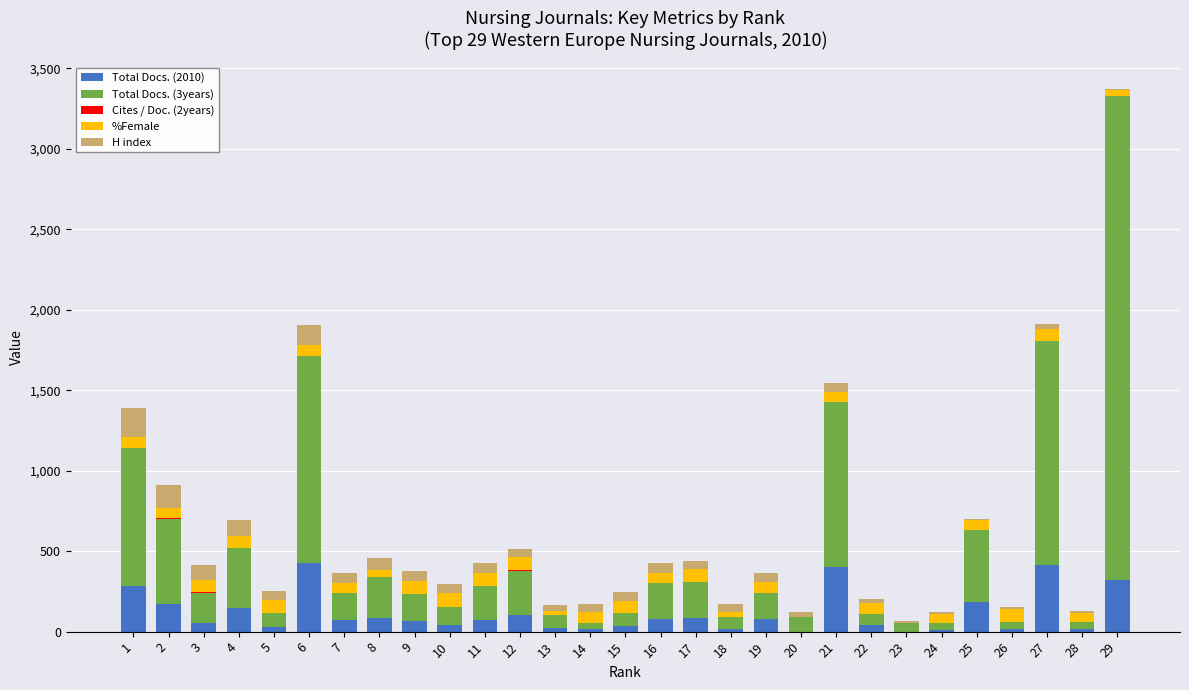

The value of Total Docs. (2010) at 27 is 413. True or false?

True